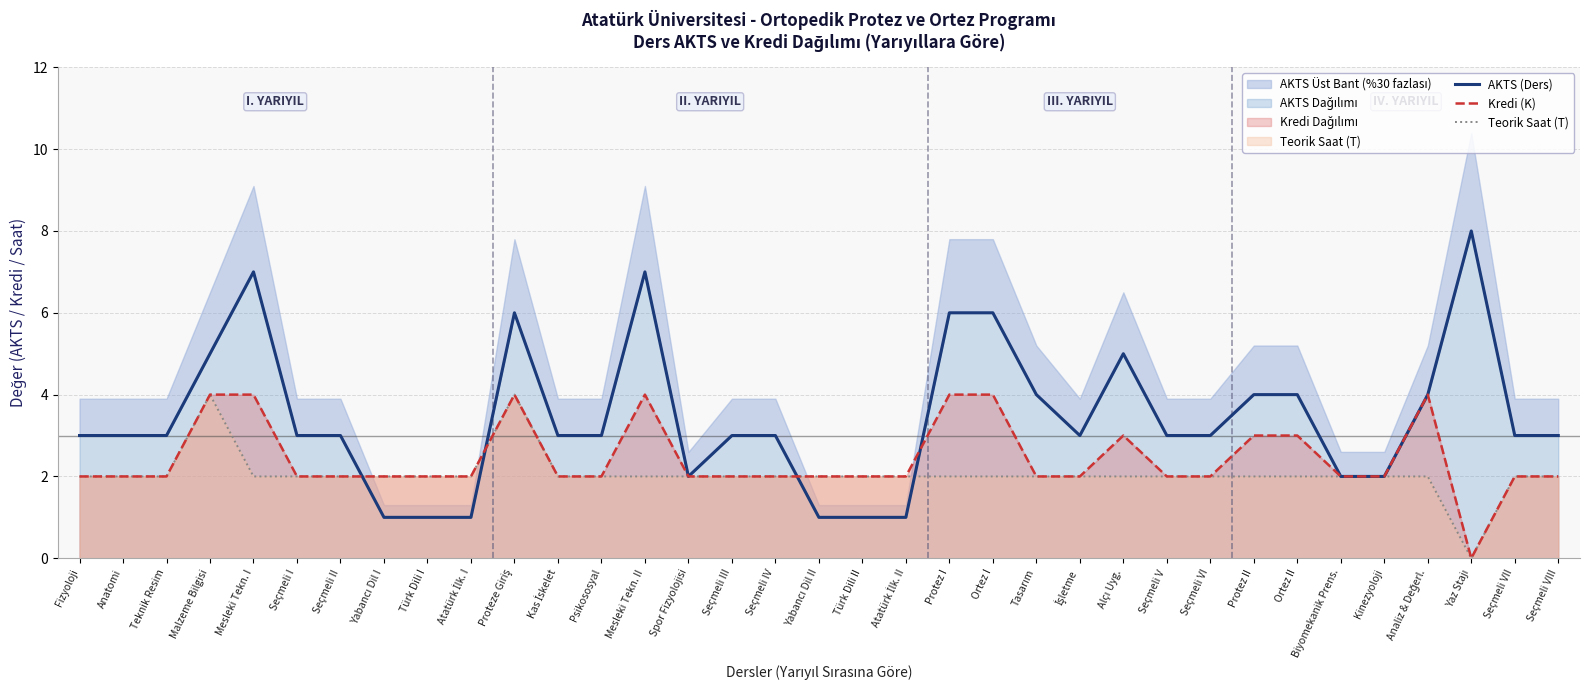

Does the chart display data point markers on the line(s)?

No